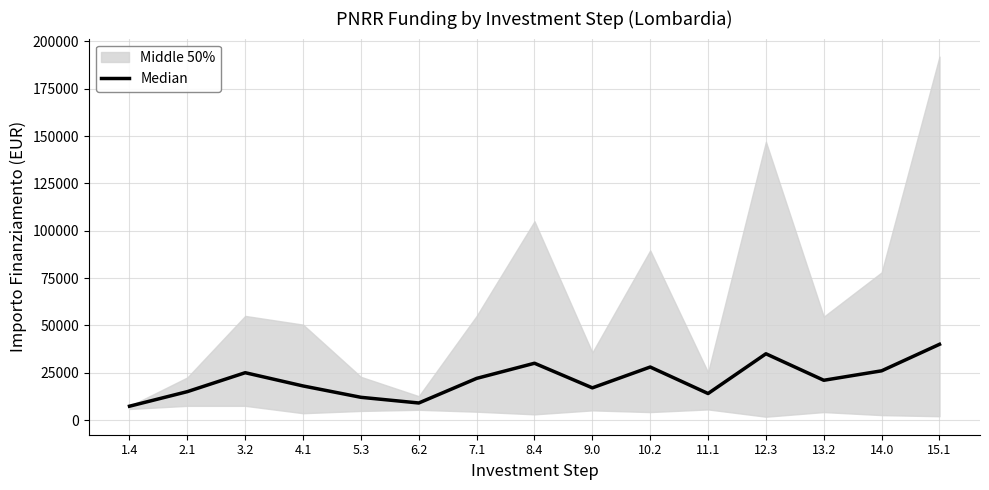

What position from the right is 12.3?

4